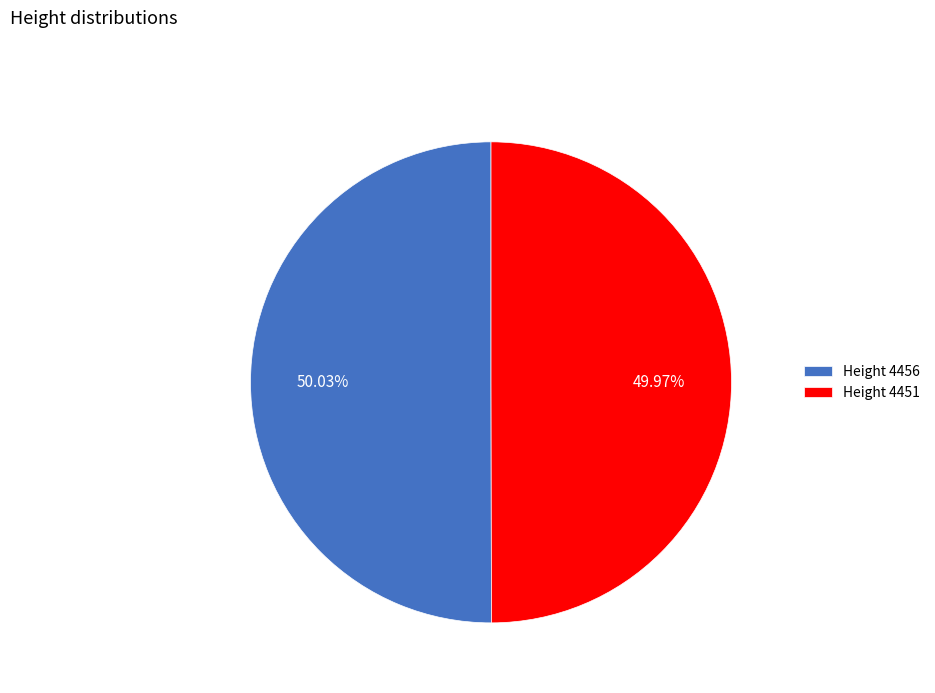

To the nearest percent, what is the combined percentage of Height 4451 and Height 4456?

100%